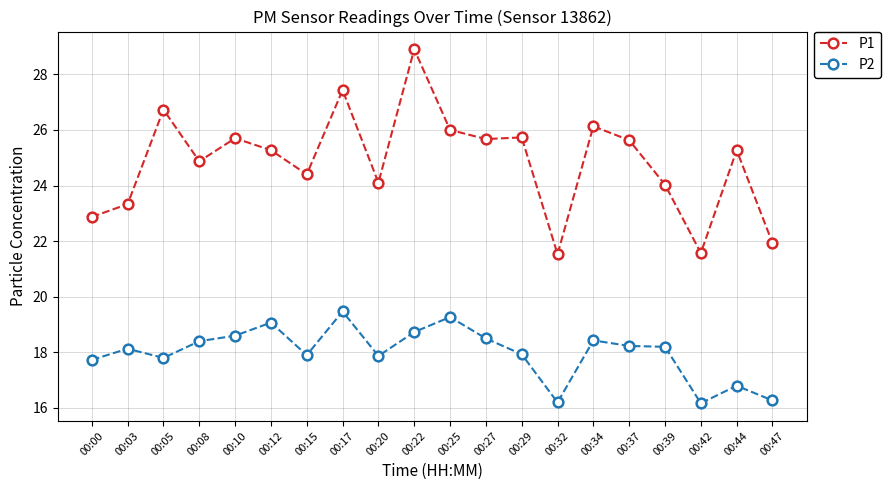

What is the maximum value shown in the chart?

28.9